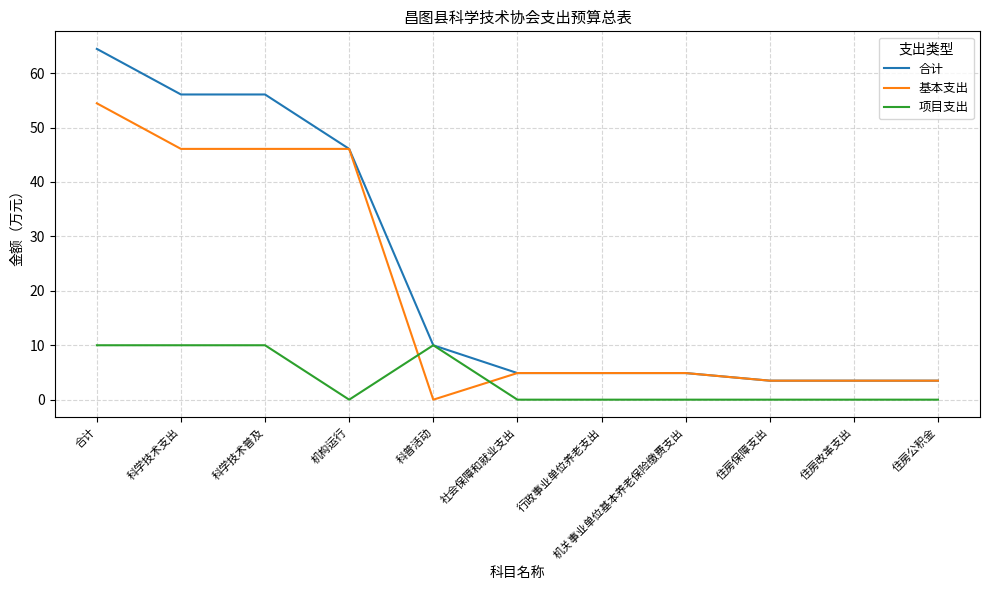

Where do 基本支出 and 项目支出 first cross each other?

机构运行 and 科普活动